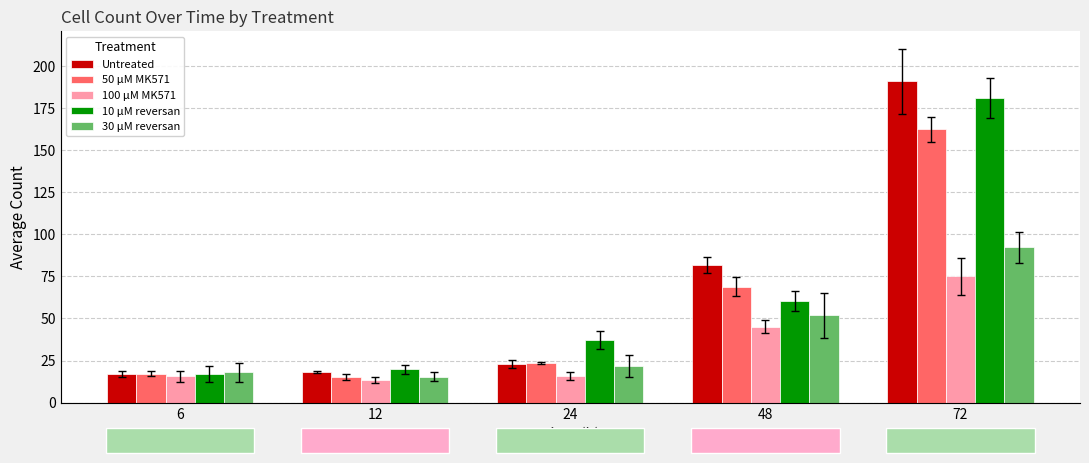

How many values in the 50 μM MK571 series exceed 23?

3